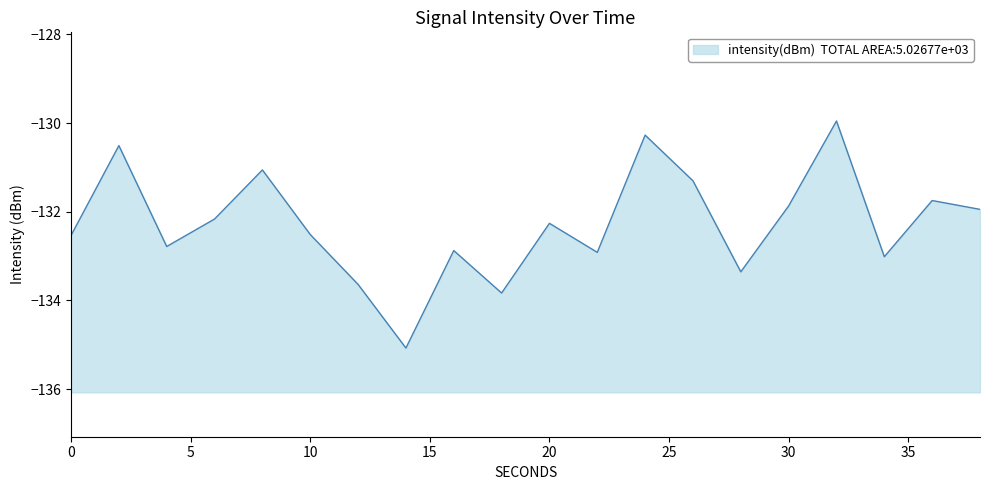

What is the value of the 7th point from the left?

-133.6